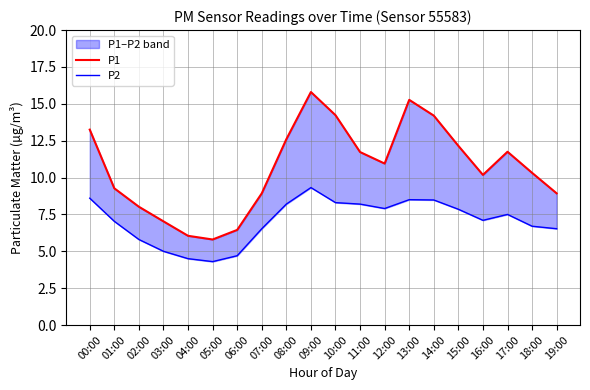

Is it true that P2 equals 1.6 at 02:00?

False